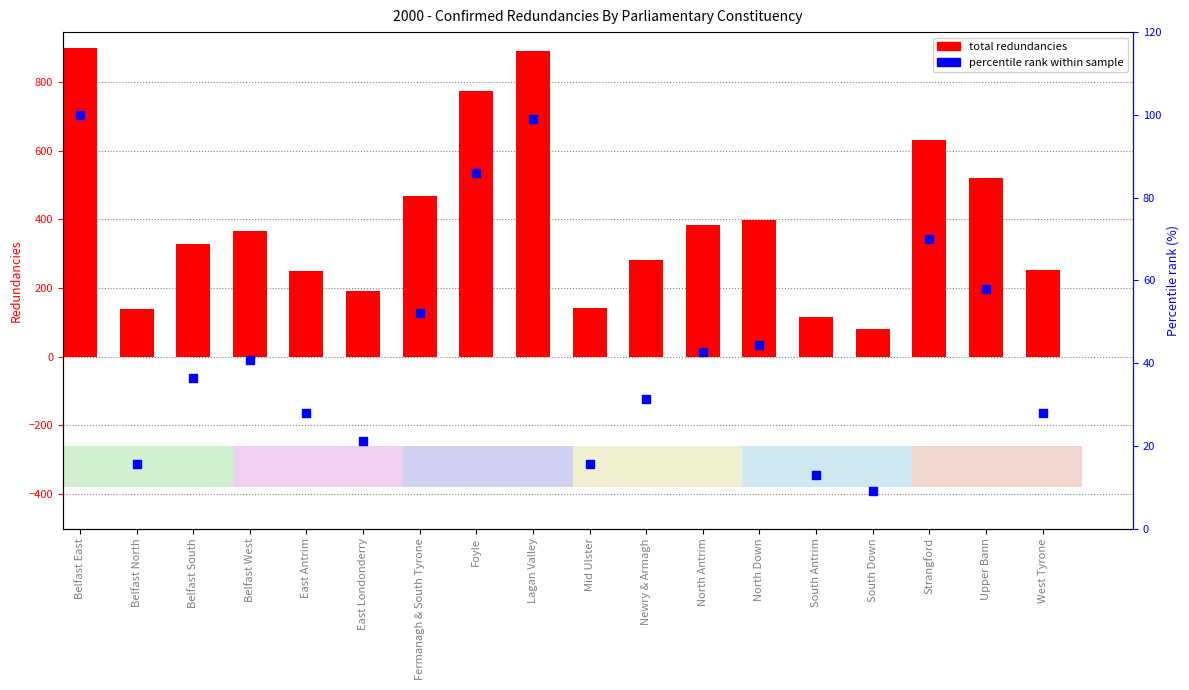

At which category is the sum across all series the highest?

Belfast East